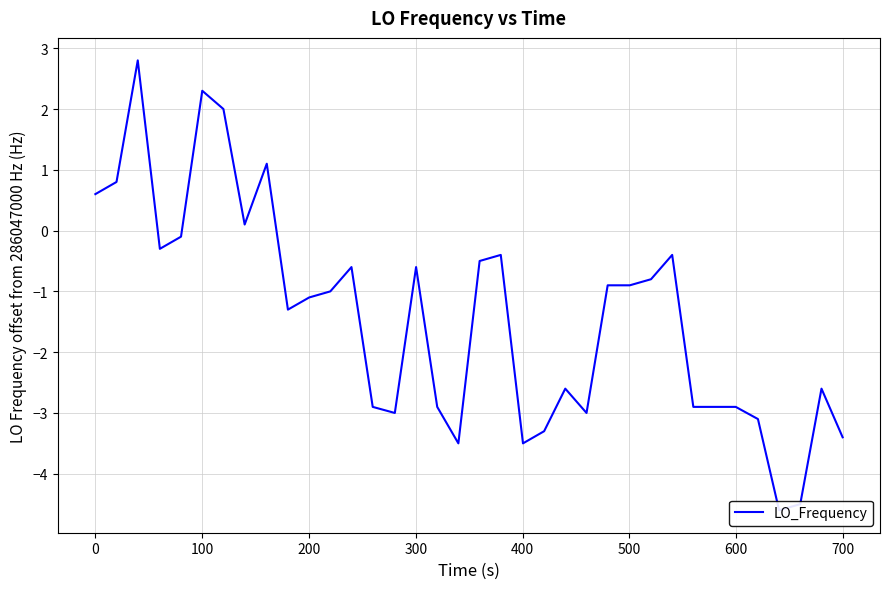

True or false: the data shows -0.2 at 19.

False